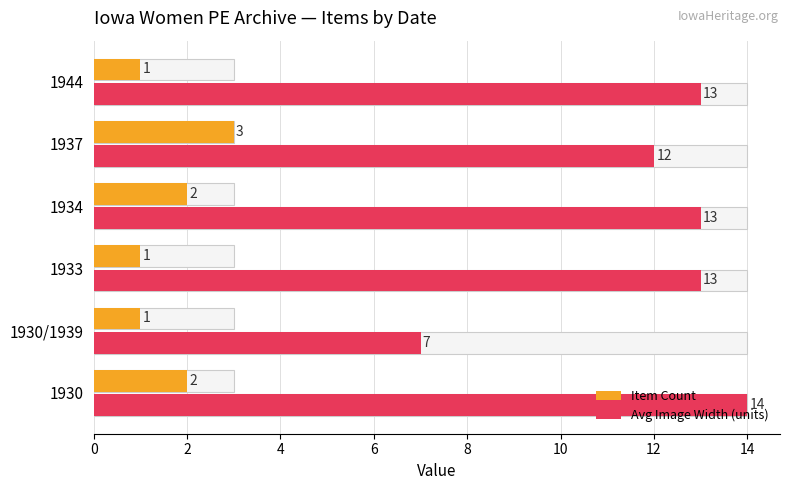

Which series has the largest total across all categories?

Avg Image Width (units)